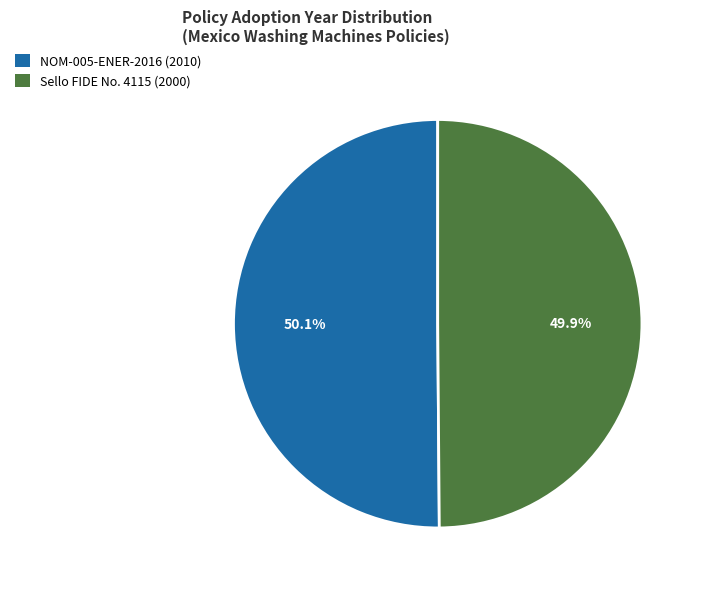

What portion of the pie excludes Sello FIDE No. 4115?

50.1%